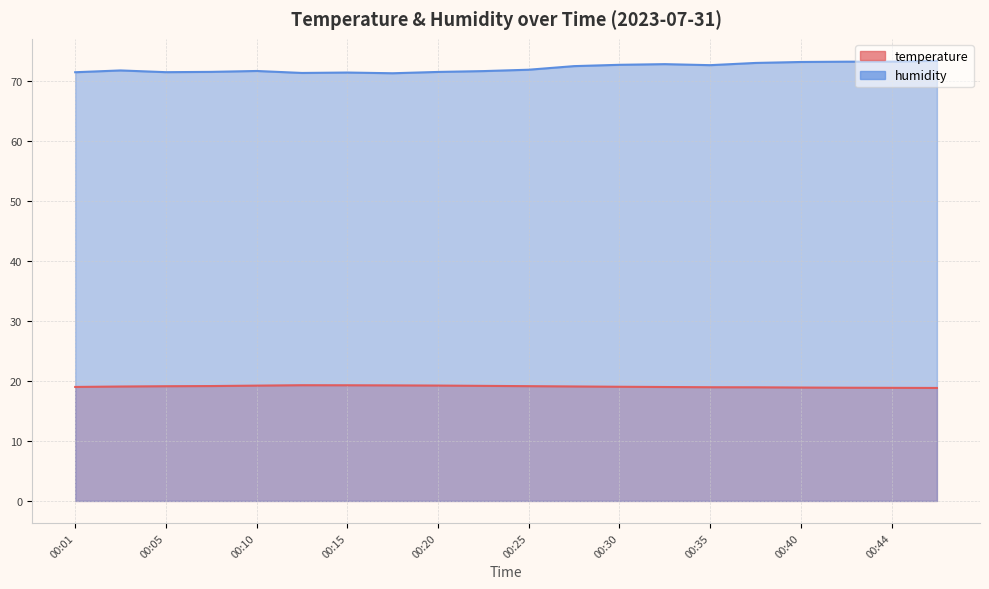

Is it true that temperature equals 4.4 at 00:18?

False